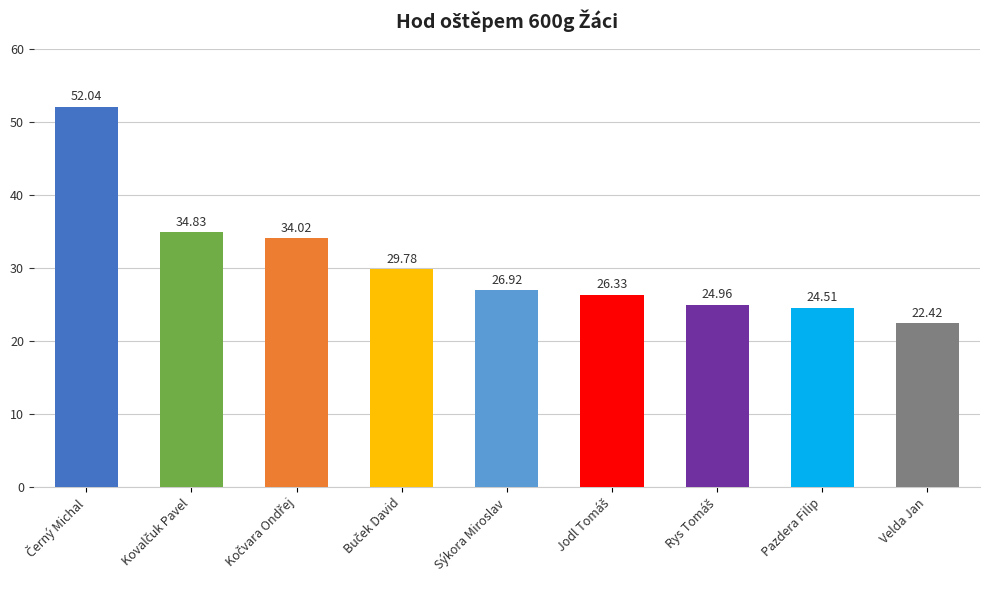

Which category has the lowest value across all series?

Velda Jan